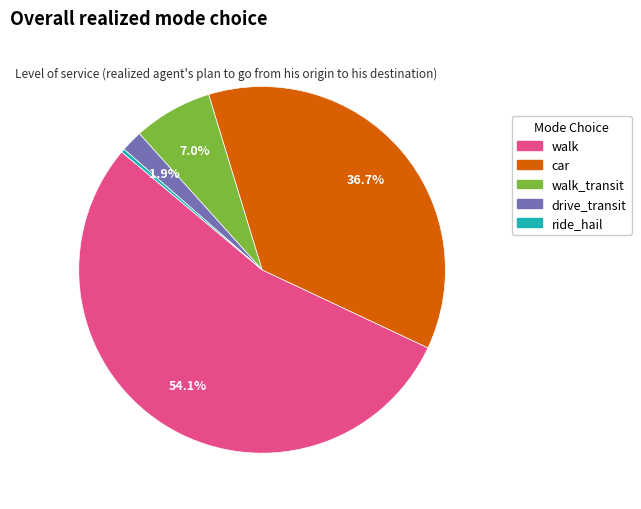

What is the smallest slice in the pie chart?

ride_hail